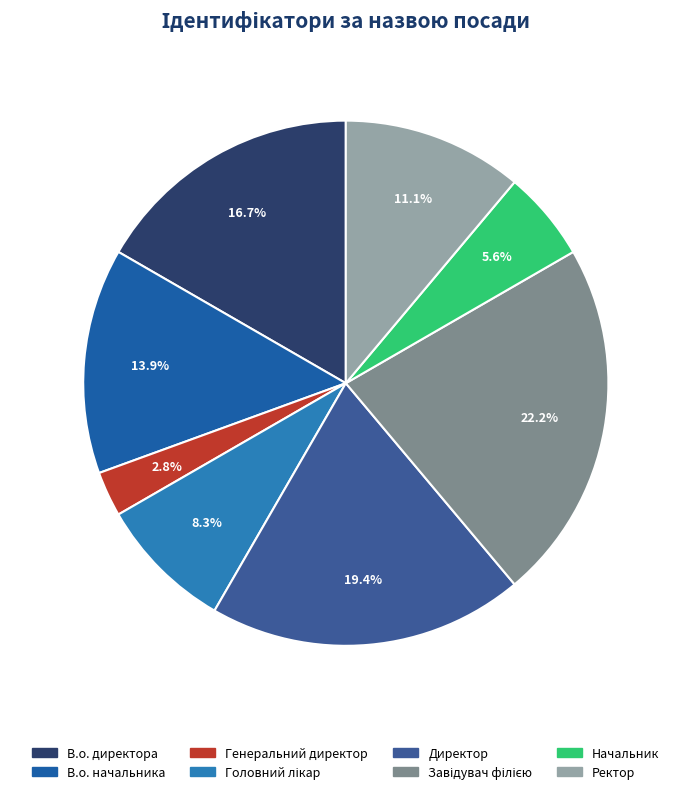

Which category has the biggest portion of the pie?

Завідувач філією